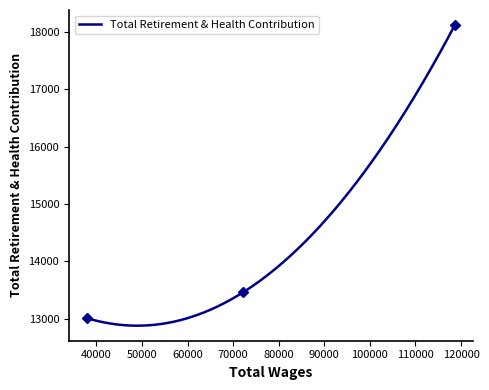

Which label corresponds to the largest value in the chart?

118636.0